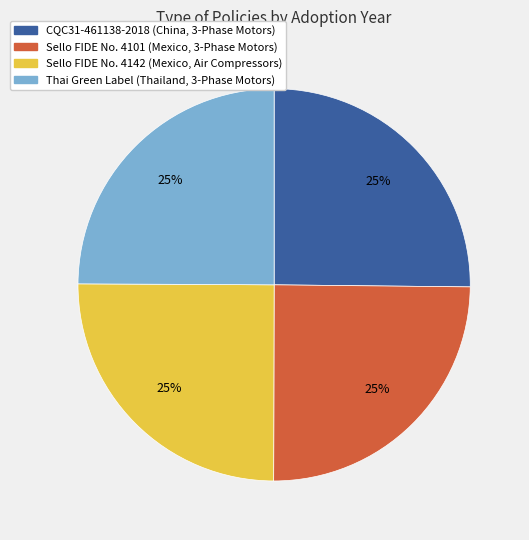

How many slices are in this pie chart?

4